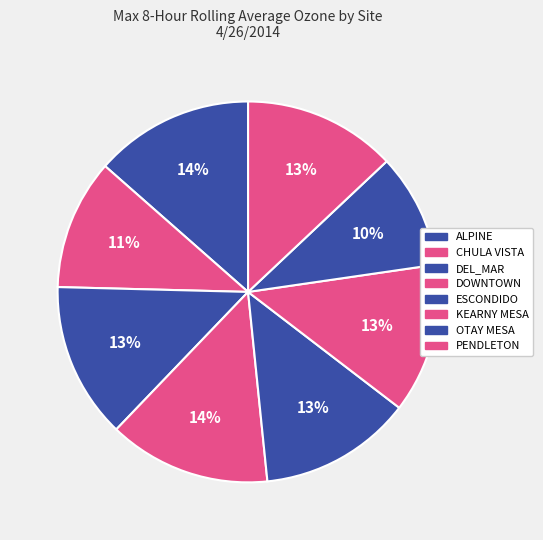

How many segments does this pie chart have?

8